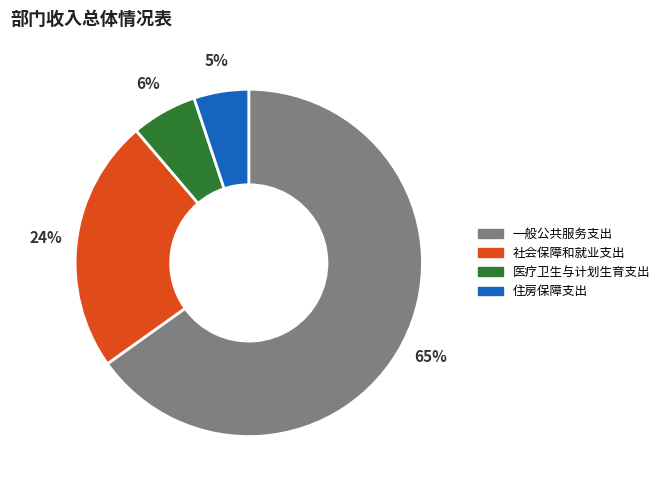

To the nearest percent, what portion does 社会保障和就业支出 represent?

24%